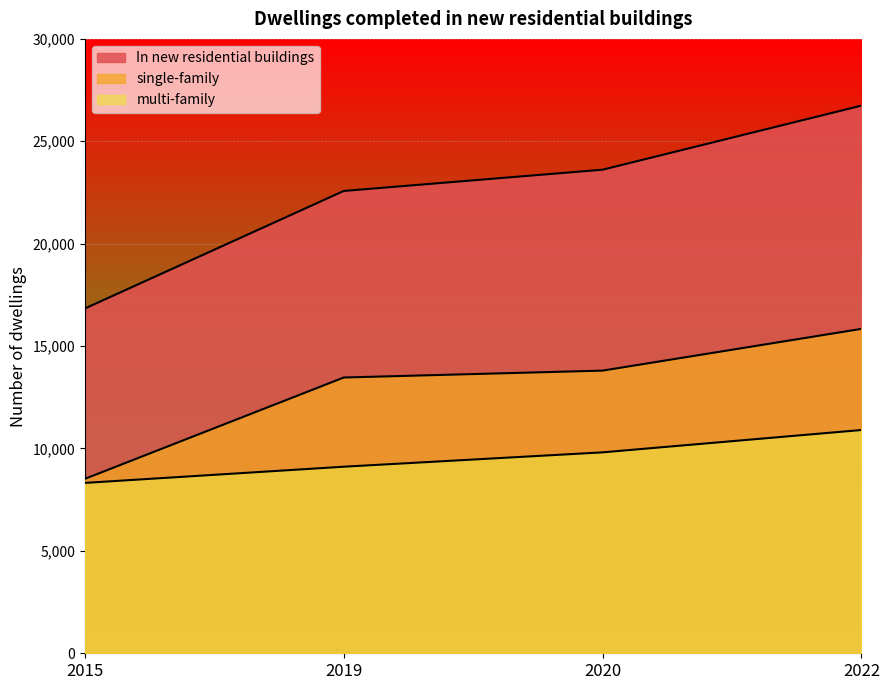

At which label does single-family first exceed 13802?

2022